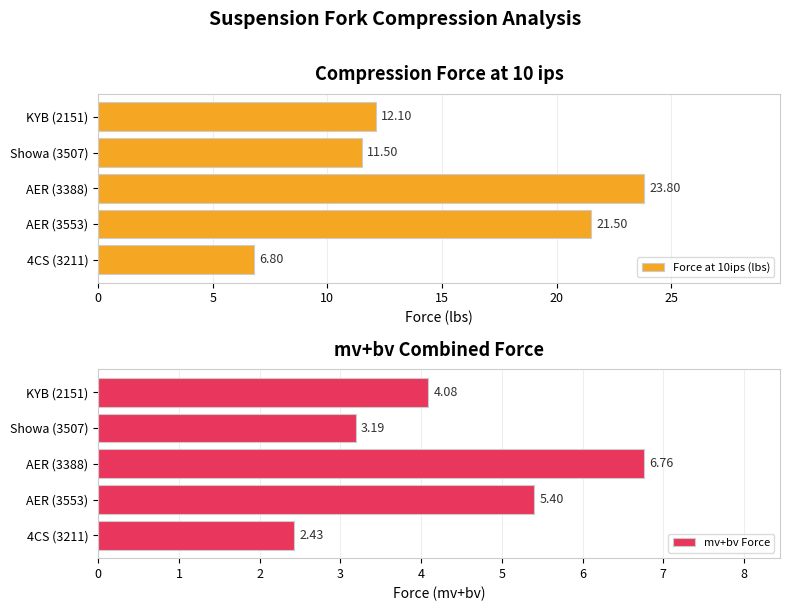

What is the difference between the second highest and minimum values in the mv+bv Force series?

3.0